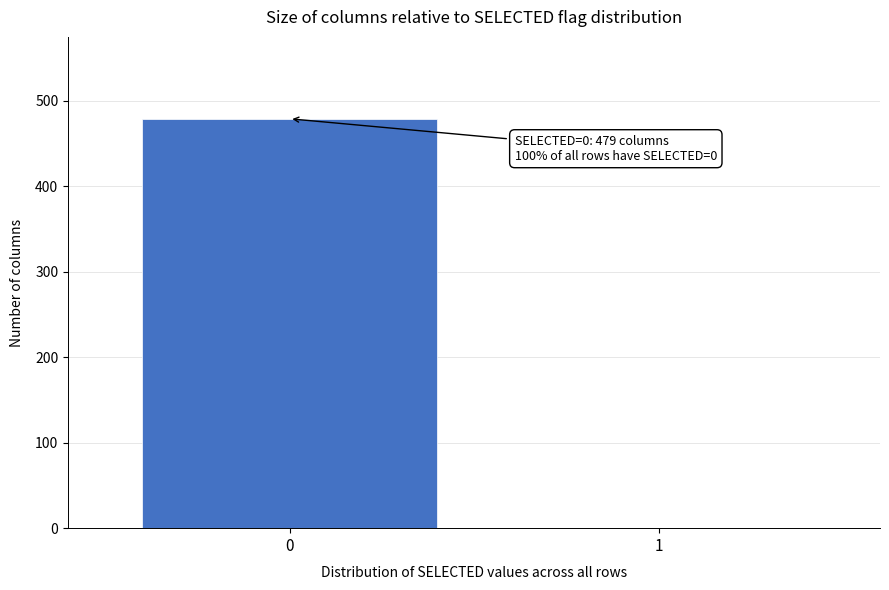

Reading left to right, extract all data points from this chart.

0=479	1=0